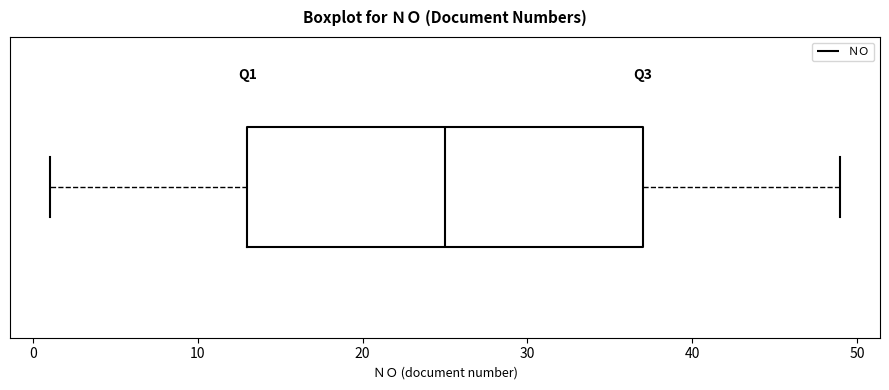

Read this box plot against the x-axis: the position of the median line, the range covered by the box, and the ends of both whiskers. The values are not printed on the chart, so give them approximately, as read against the axis.

median 25, box 13 to 37, whiskers 1 to 49